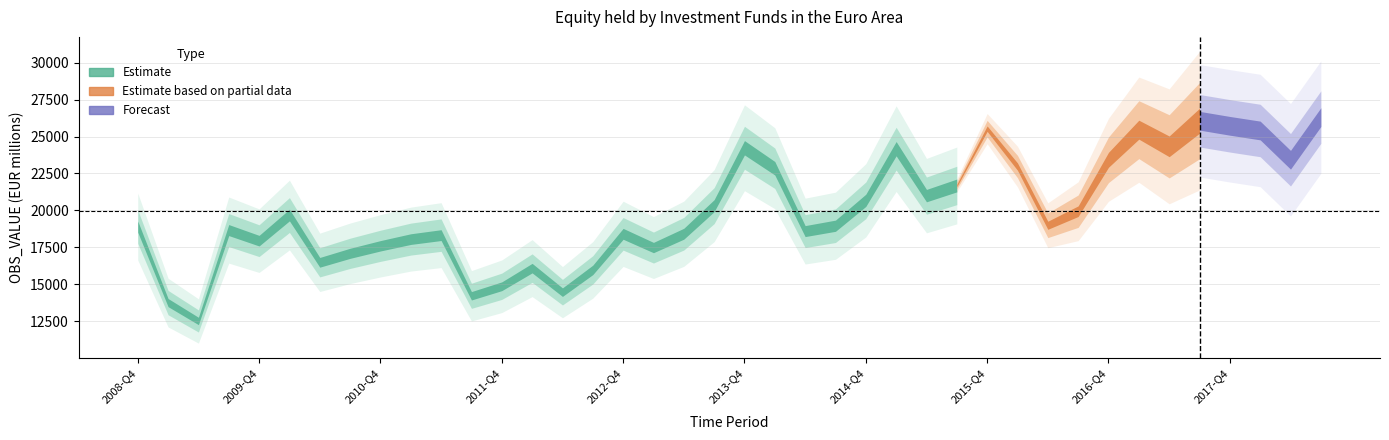

True or false: the data has more than 0 interior local peaks.

True